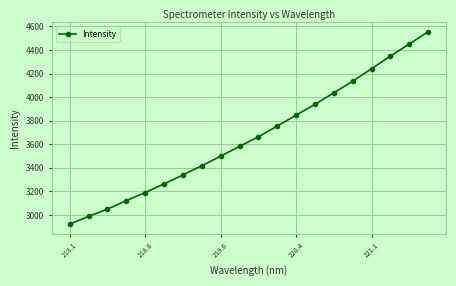

What is the value of the 10th point from the left?

3581.6